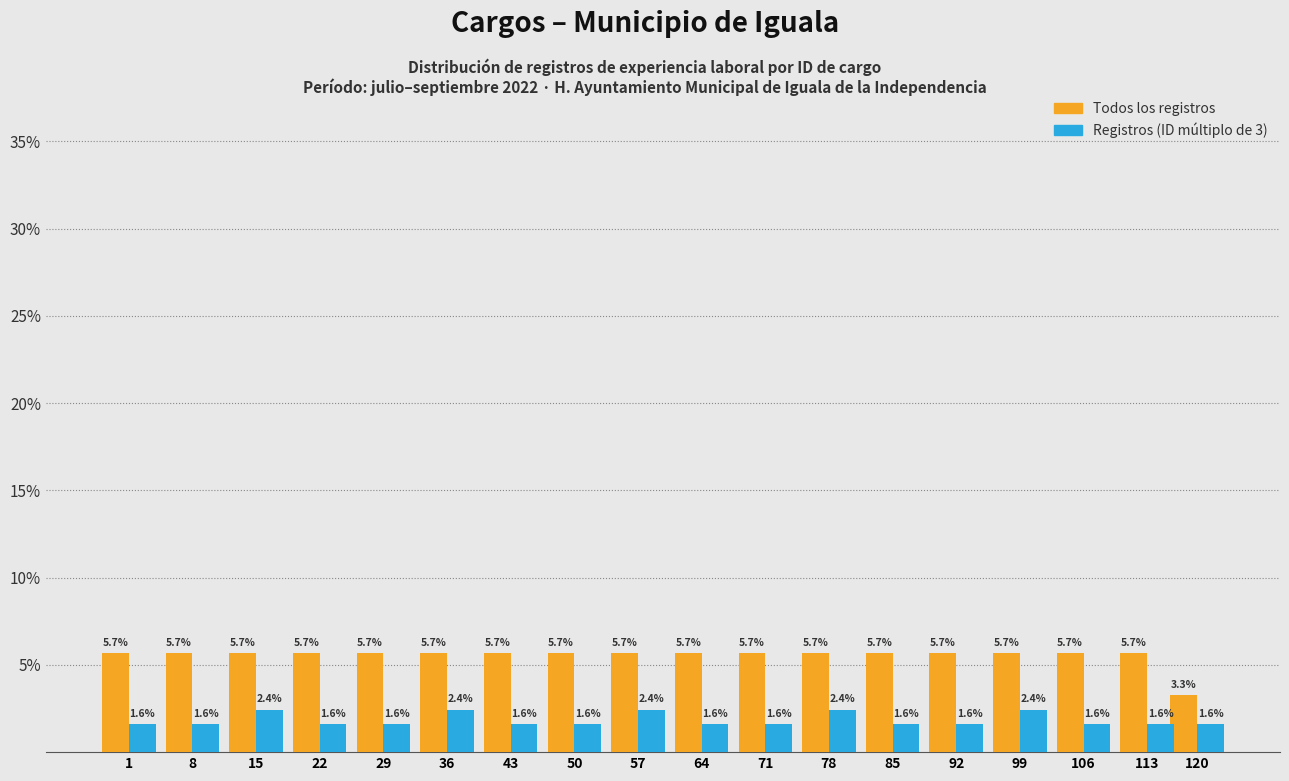

Reading left to right, extract all data points from this chart.

Todos los registros: 1=5.7	8=5.7	15=5.7	22=5.7	29=5.7	36=5.7	43=5.7	50=5.7	57=5.7	64=5.7	71=5.7	78=5.7	85=5.7	92=5.7	99=5.7	106=5.7	113=5.7	120=3.3
Registros (ID múltiplo de 3): 1=1.6	8=1.6	15=2.4	22=1.6	29=1.6	36=2.4	43=1.6	50=1.6	57=2.4	64=1.6	71=1.6	78=2.4	85=1.6	92=1.6	99=2.4	106=1.6	113=1.6	120=1.6